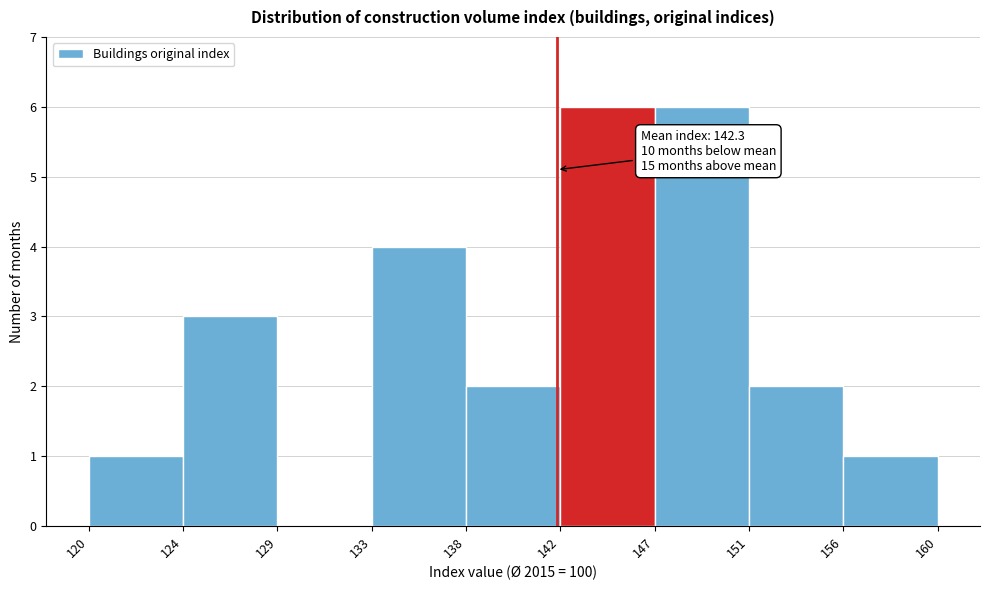

Reading left to right, transcribe all the data shown in this chart.

120=1	124=3	129=0	133=4	138=2	142=6	147=6	151=2	156=1